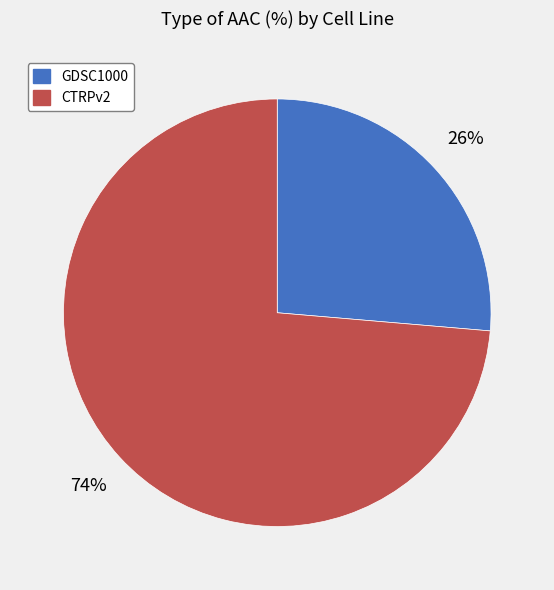

Is the sum of CTRPv2 and GDSC1000 greater than half?

Yes